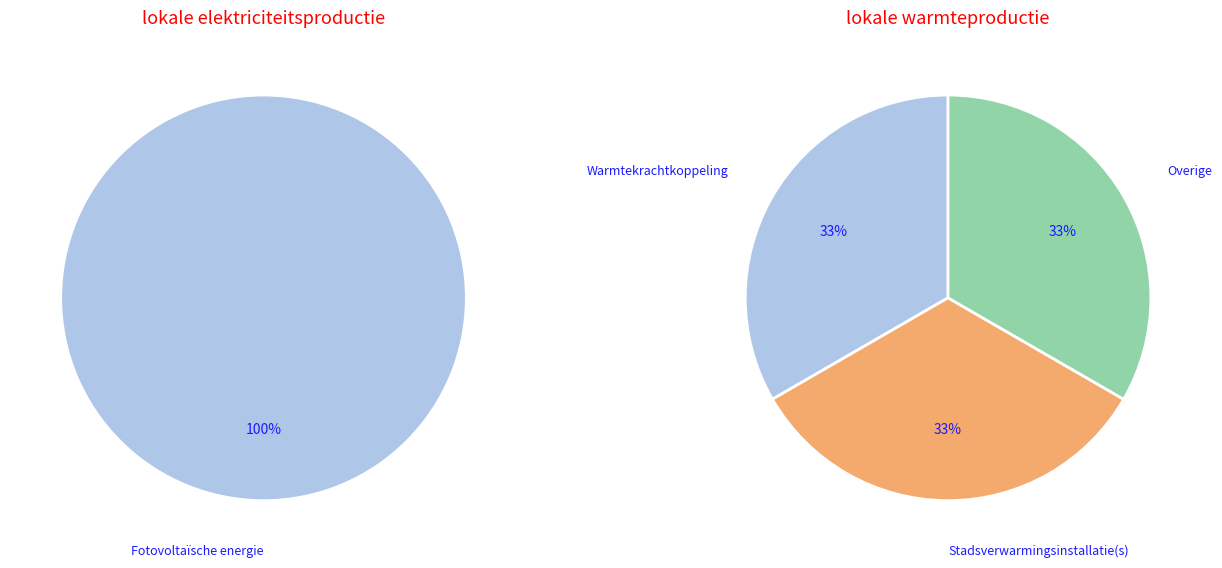

Do Fotovoltaïsche energie and Overige together represent more than half of the pie?

Yes